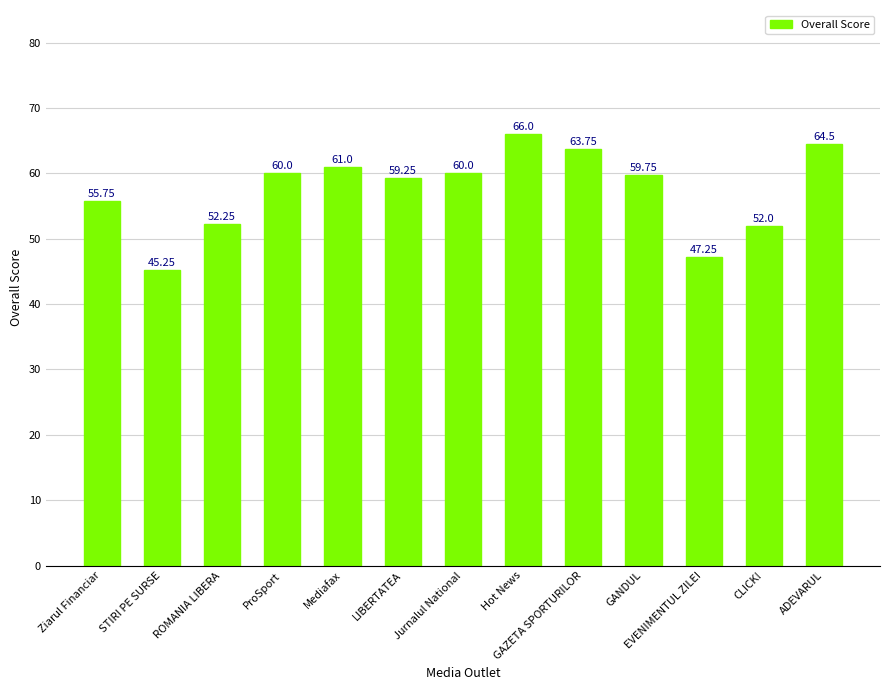

What is the label of the 9th bar from the right?

Mediafax